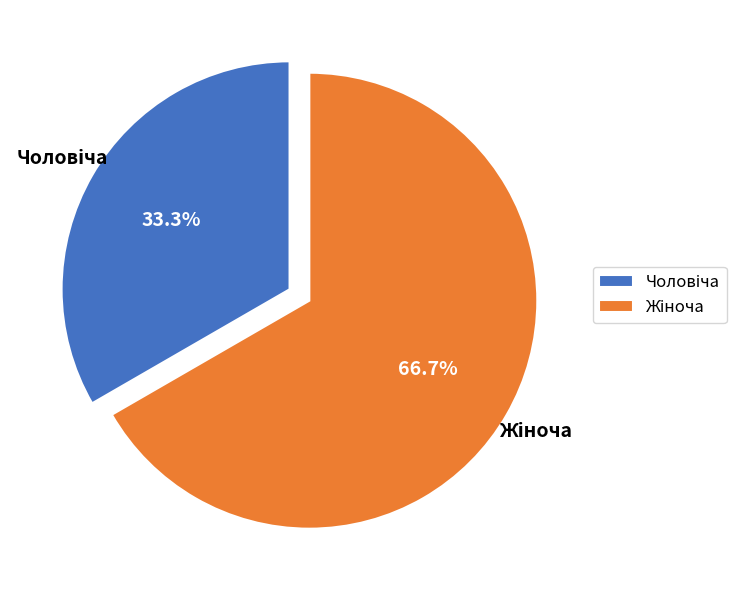

Does any single category account for the majority?

Yes